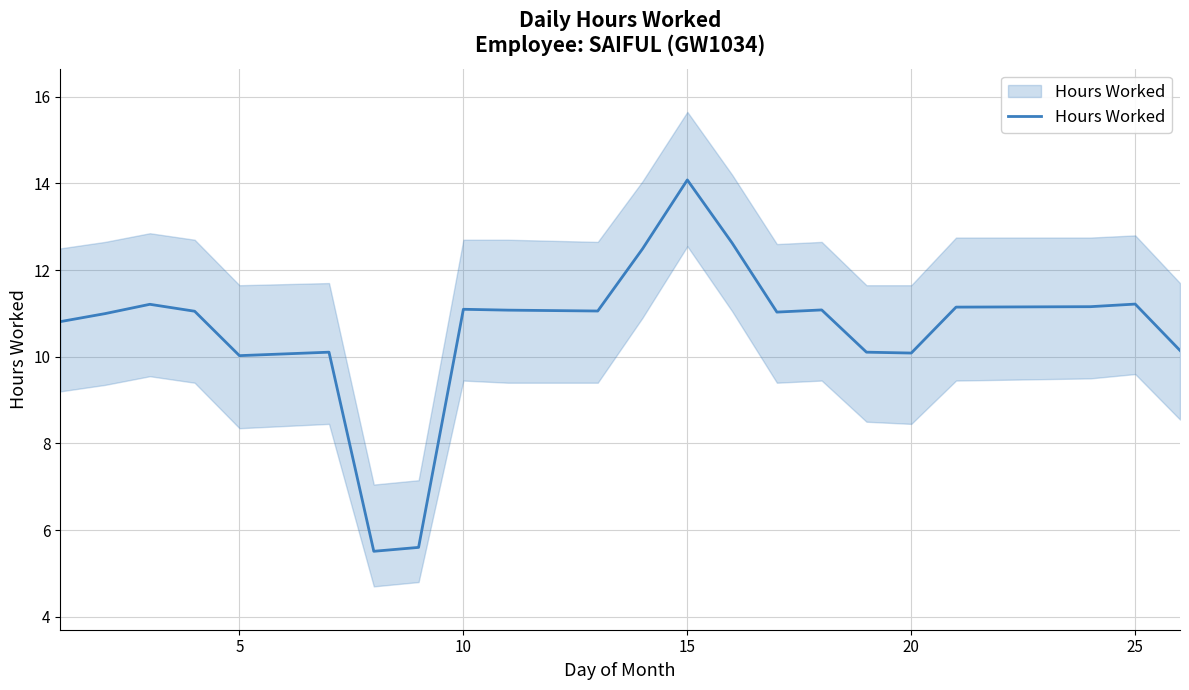

What is the difference between the second highest and second lowest values?

7.0